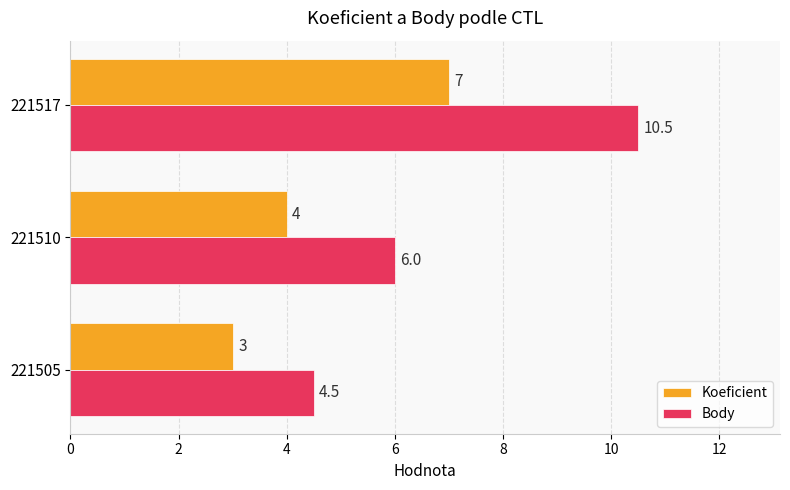

At which category is the sum across all series the highest?

221517